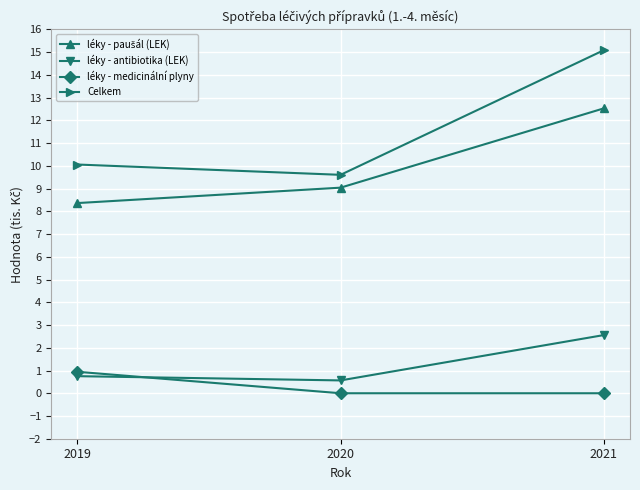

How many lines are shown in the chart?

4